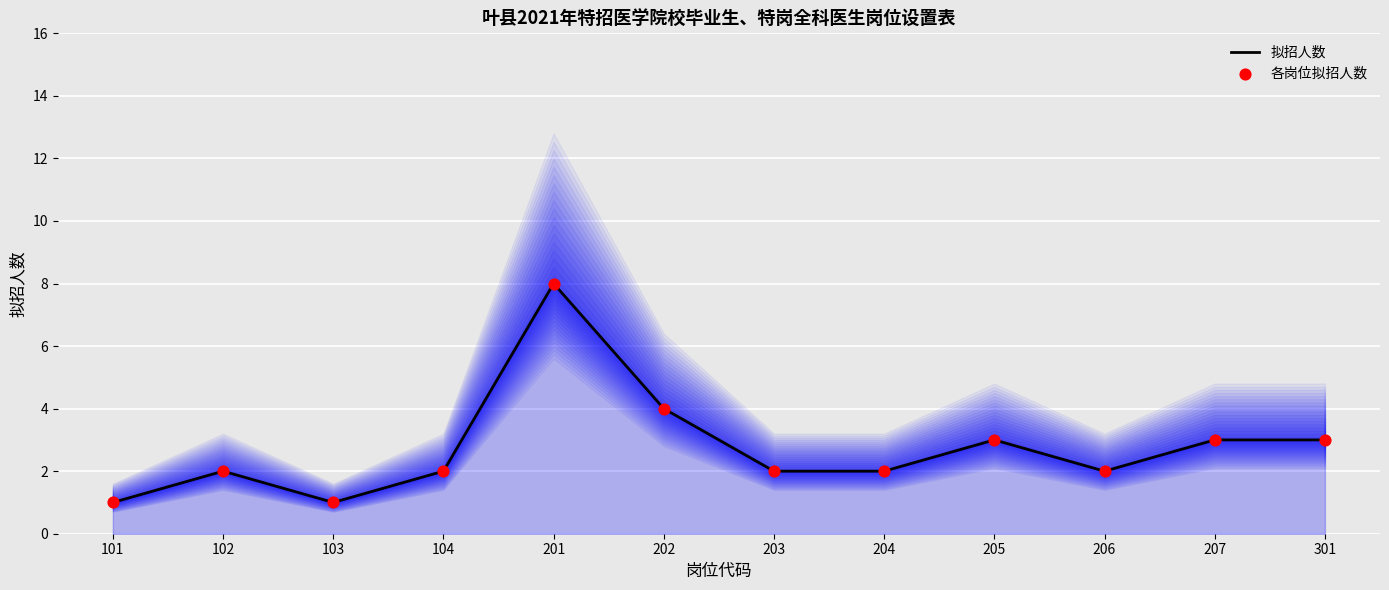

What are all the series names shown in the legend?

拟招人数, 各岗位拟招人数